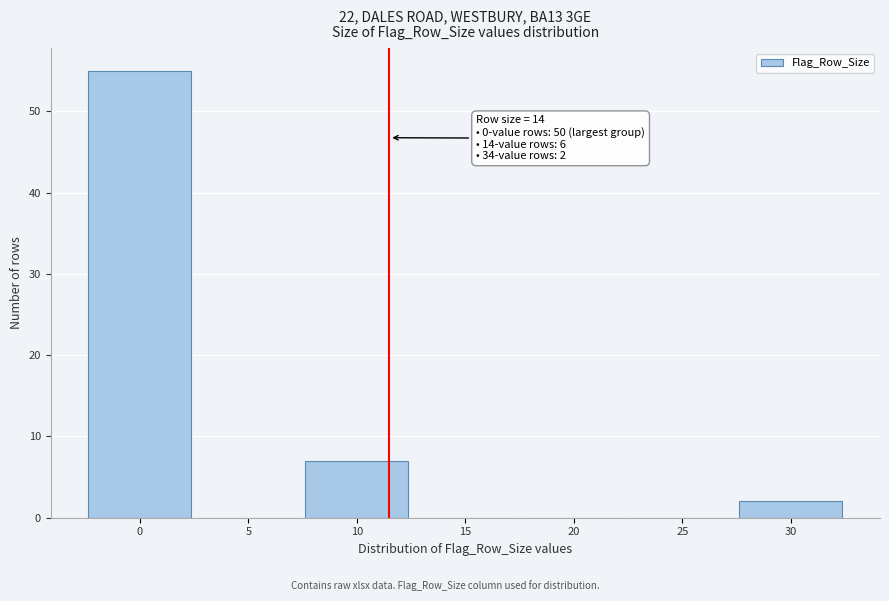

Reading left to right, what are all the values shown in this chart?

0=55	5=0	10=7	15=0	20=0	25=0	30=2